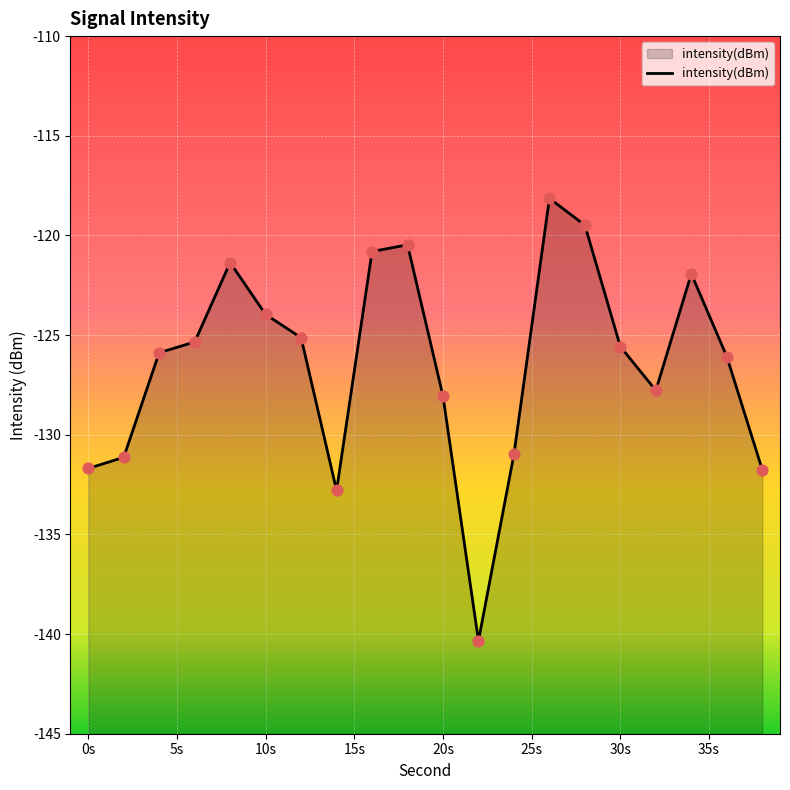

What is the change in value from 0 to 34?

+9.8